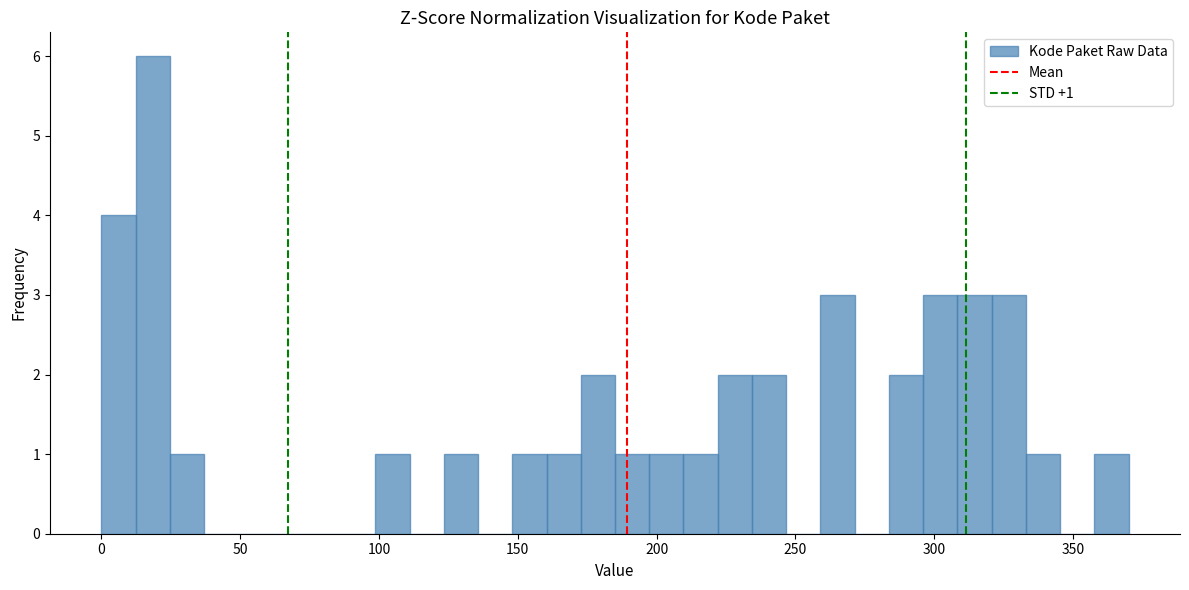

Read against the x-axis, roughly where is the centre of the tallest bar?

20